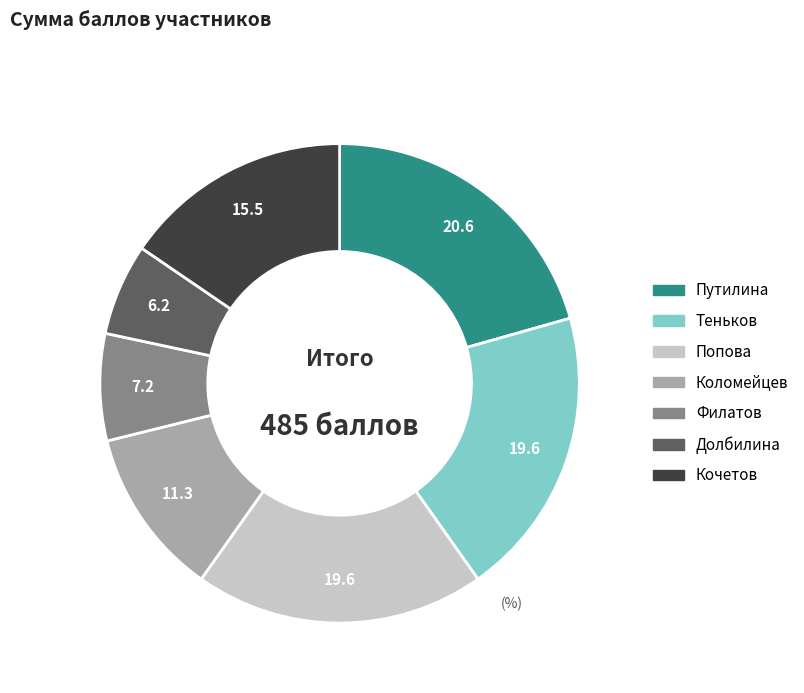

Approximately how many times larger is the value at Путилина compared to Кочетов?

1.3